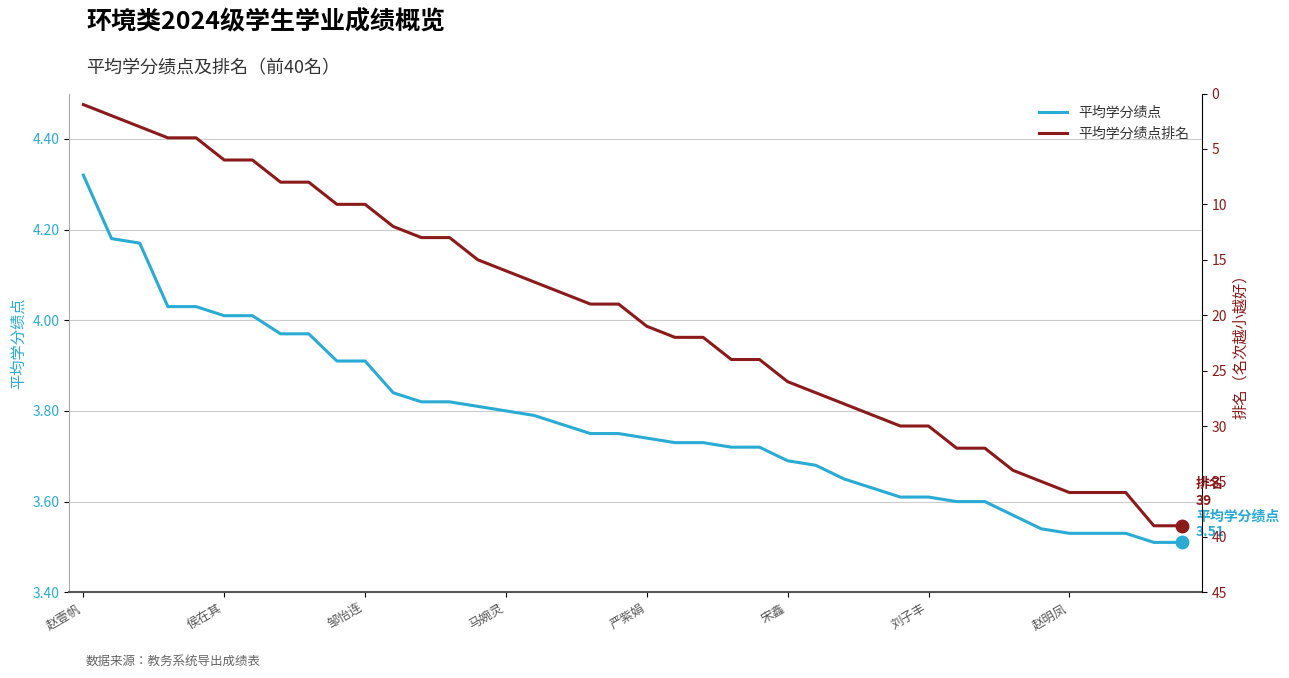

True or false: 平均学分绩点 and 平均学分绩点排名 cross at least once.

True